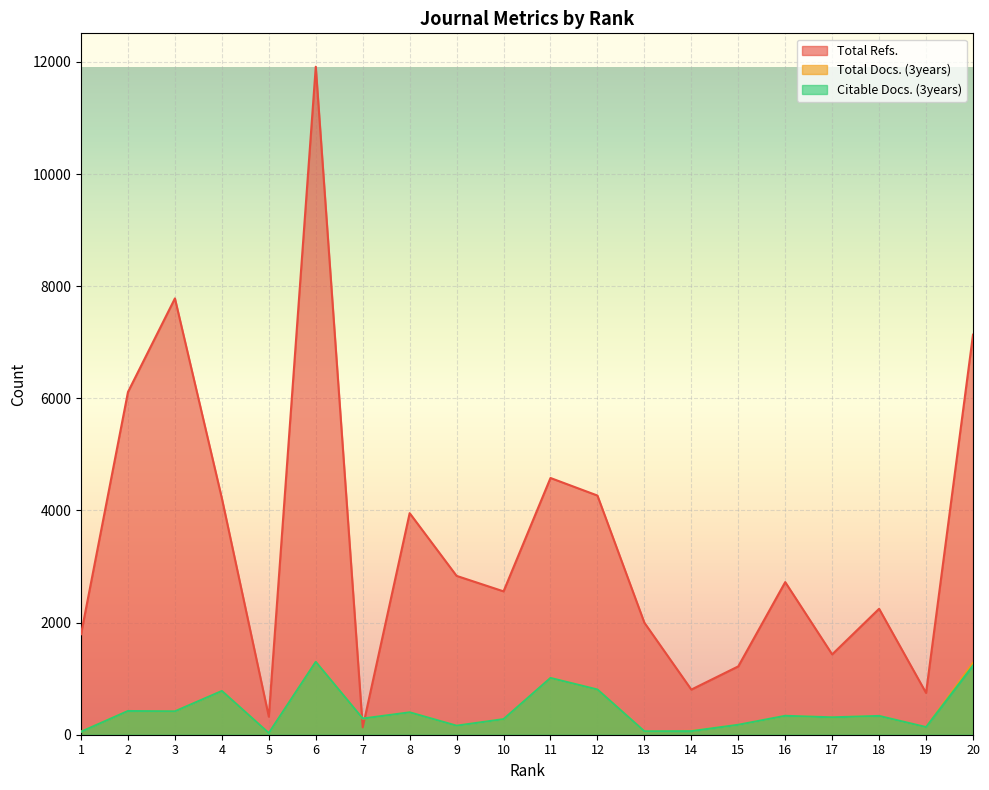

Does the chart display data point markers on the line(s)?

No